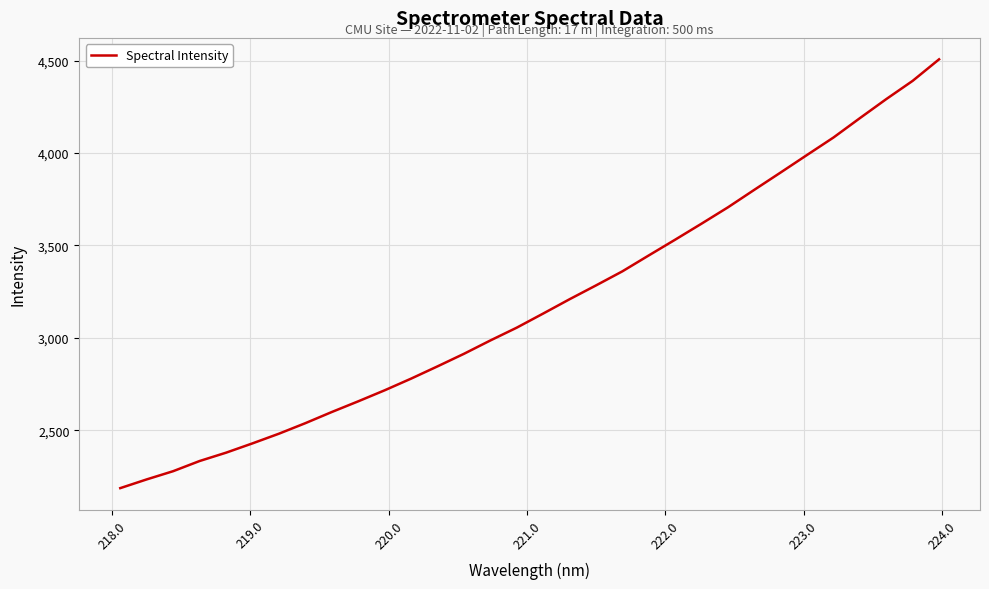

Count the number of data series in this chart.

1